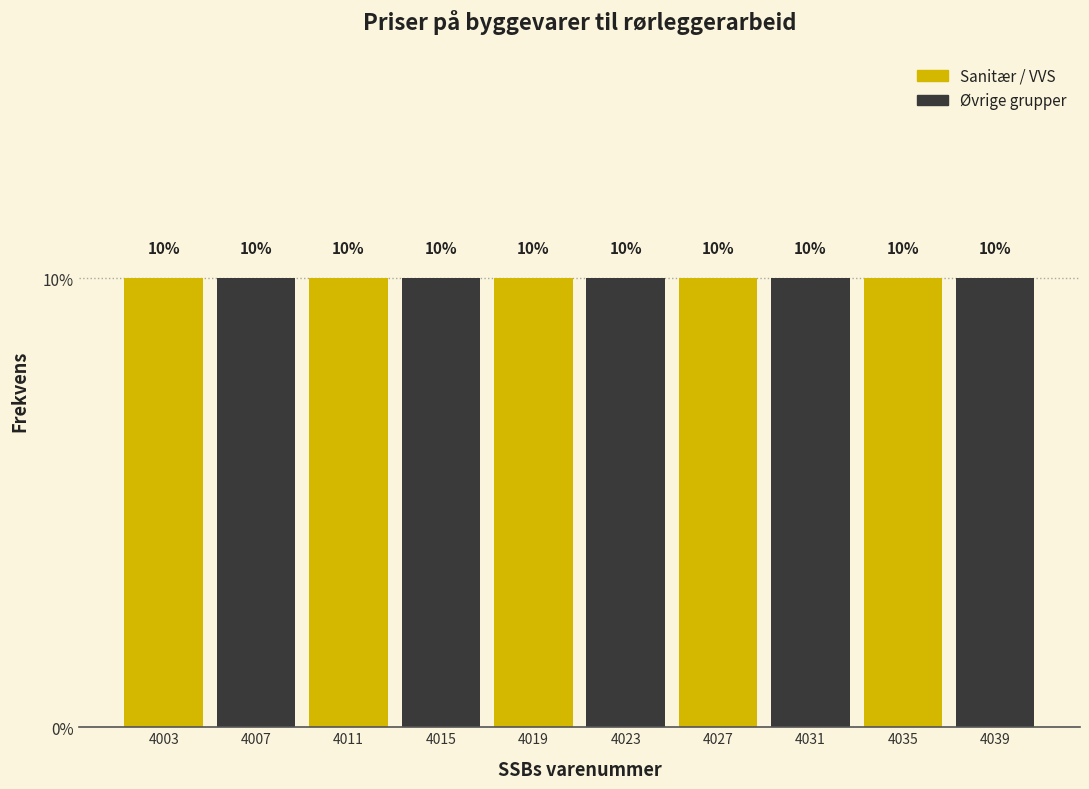

Reading left to right, transcribe this chart: for each bar, give the range it covers on the x-axis and its height.

4001 to 4005: 10
4005 to 4009: 10
4009 to 4013: 10
4013 to 4017: 10
4017 to 4021: 10
4021 to 4025: 10
4025 to 4029: 10
4029 to 4033: 10
4033 to 4037: 10
4037 to 4041: 10